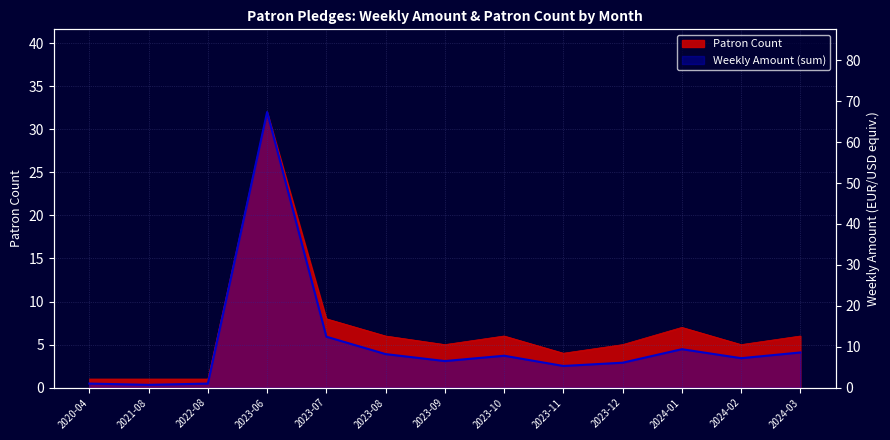

What is the change in value from 2023-11 to 2024-03?

+3.3